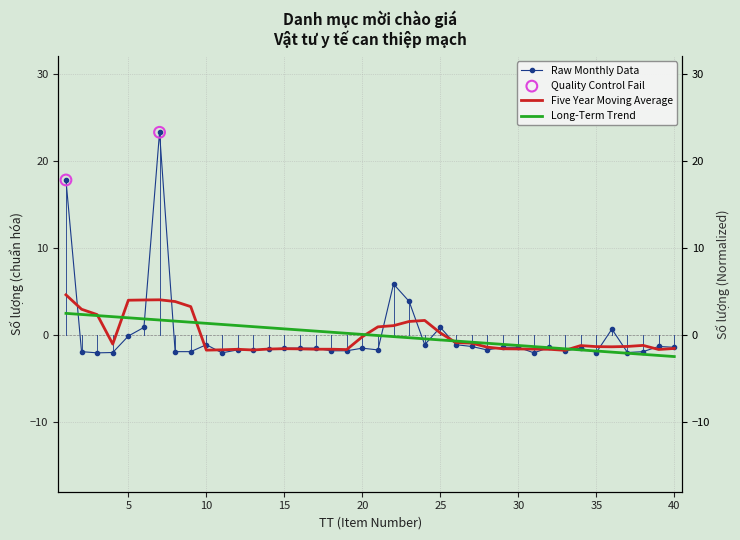

At which category is the sum across all series the highest?

7